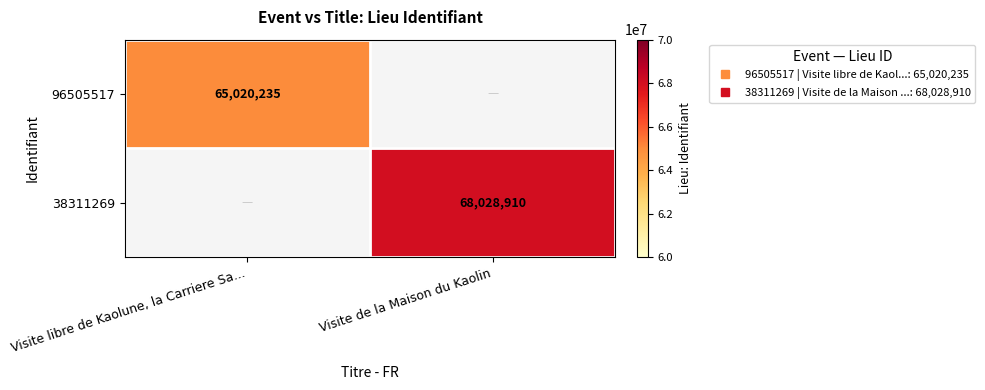

At how many categories does at least one series exceed 65667224?

1